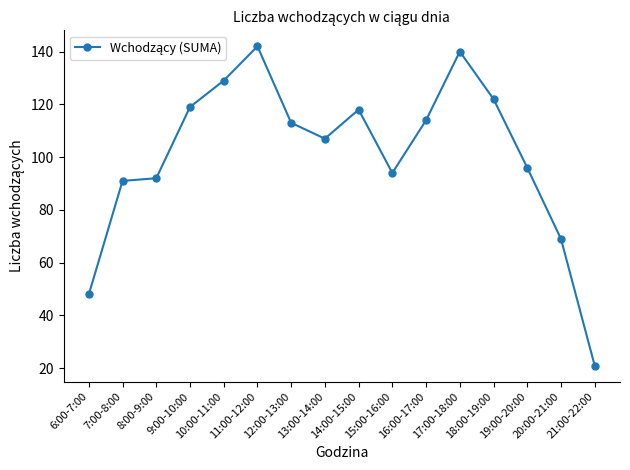

What is the sum of all values?

1615